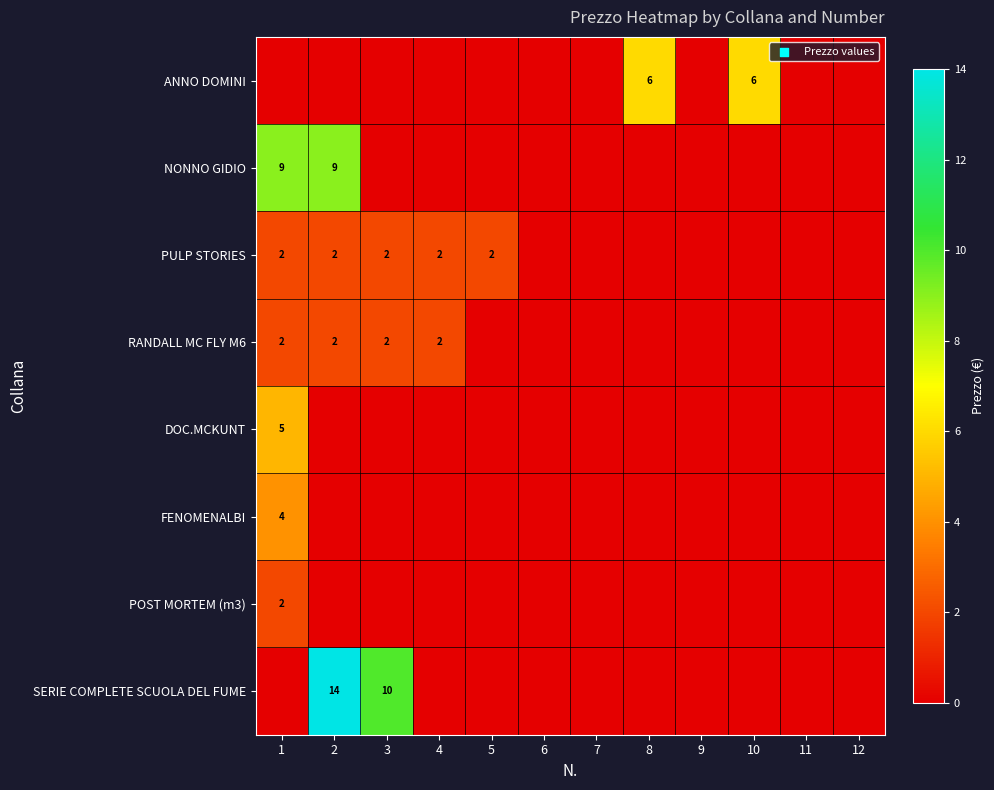

Is it true that POST MORTEM (m3) equals 2 at 1?

True